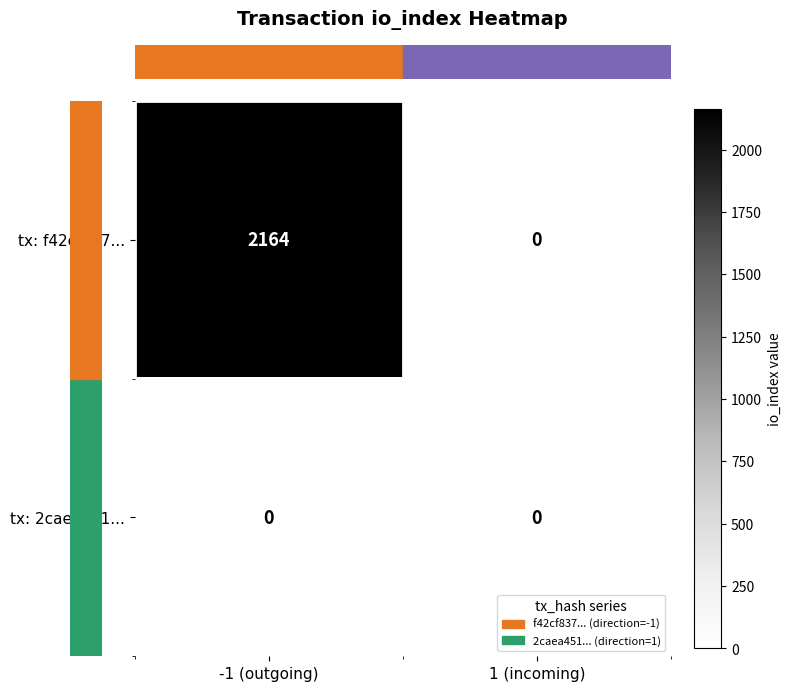

List the series in order of their peak value, highest first.

tx: f42cf837..., tx: 2caea451...